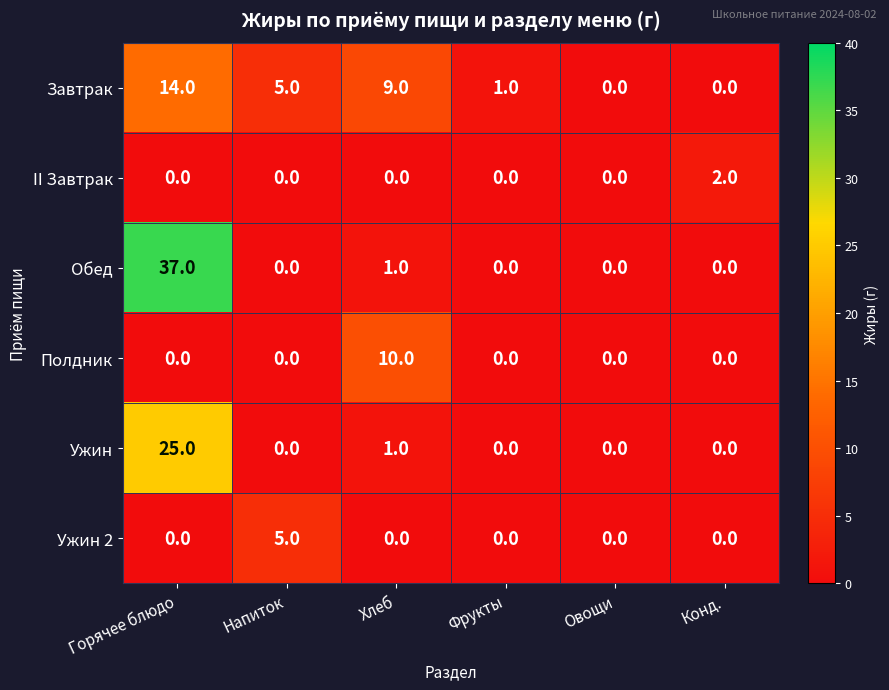

What is the spread (max minus min) of values at Напиток?

5